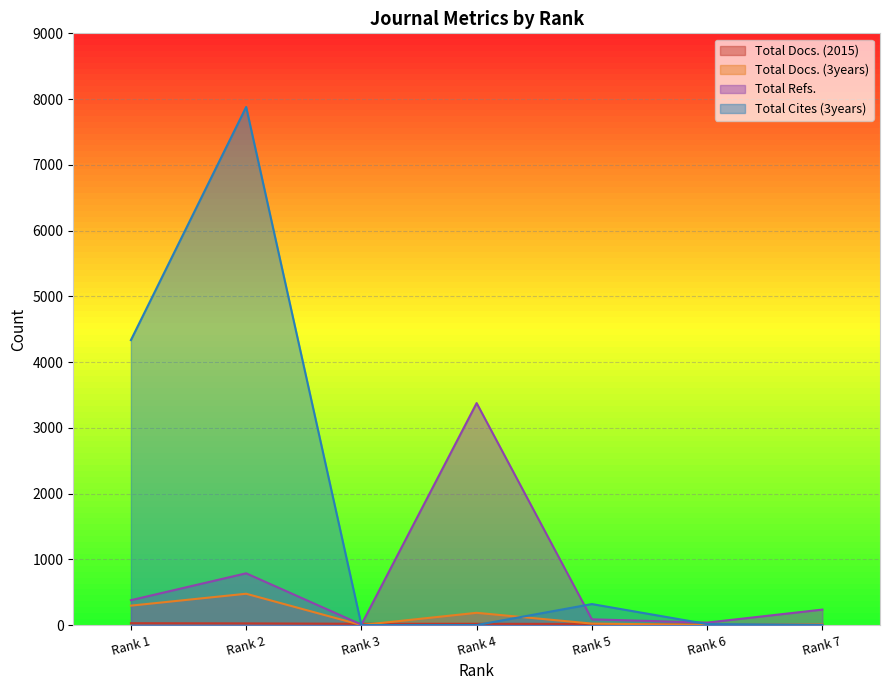

True or false: Total Docs. (2015) has a value of 29 at Rank 3.

False